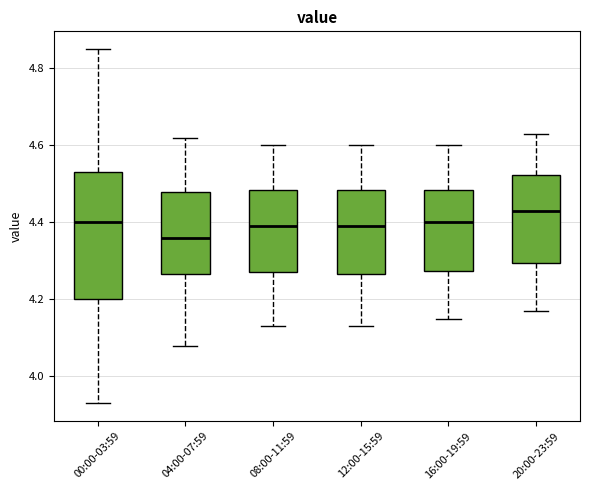

Reading left to right, transcribe this box plot: for each box, give where its median line is, the range the box spans, and where its two whiskers end, as read against the y-axis. The values are not printed on the chart, so give them approximately, as read against the axis.

00:00-03:59: median 4.40, box 4.20 to 4.54, whiskers 3.94 to 4.86
04:00-07:59: median 4.36, box 4.26 to 4.48, whiskers 4.08 to 4.62
08:00-11:59: median 4.40, box 4.28 to 4.48, whiskers 4.14 to 4.60
12:00-15:59: median 4.40, box 4.26 to 4.48, whiskers 4.14 to 4.60
16:00-19:59: median 4.40, box 4.28 to 4.48, whiskers 4.16 to 4.60
20:00-23:59: median 4.44, box 4.30 to 4.52, whiskers 4.18 to 4.64